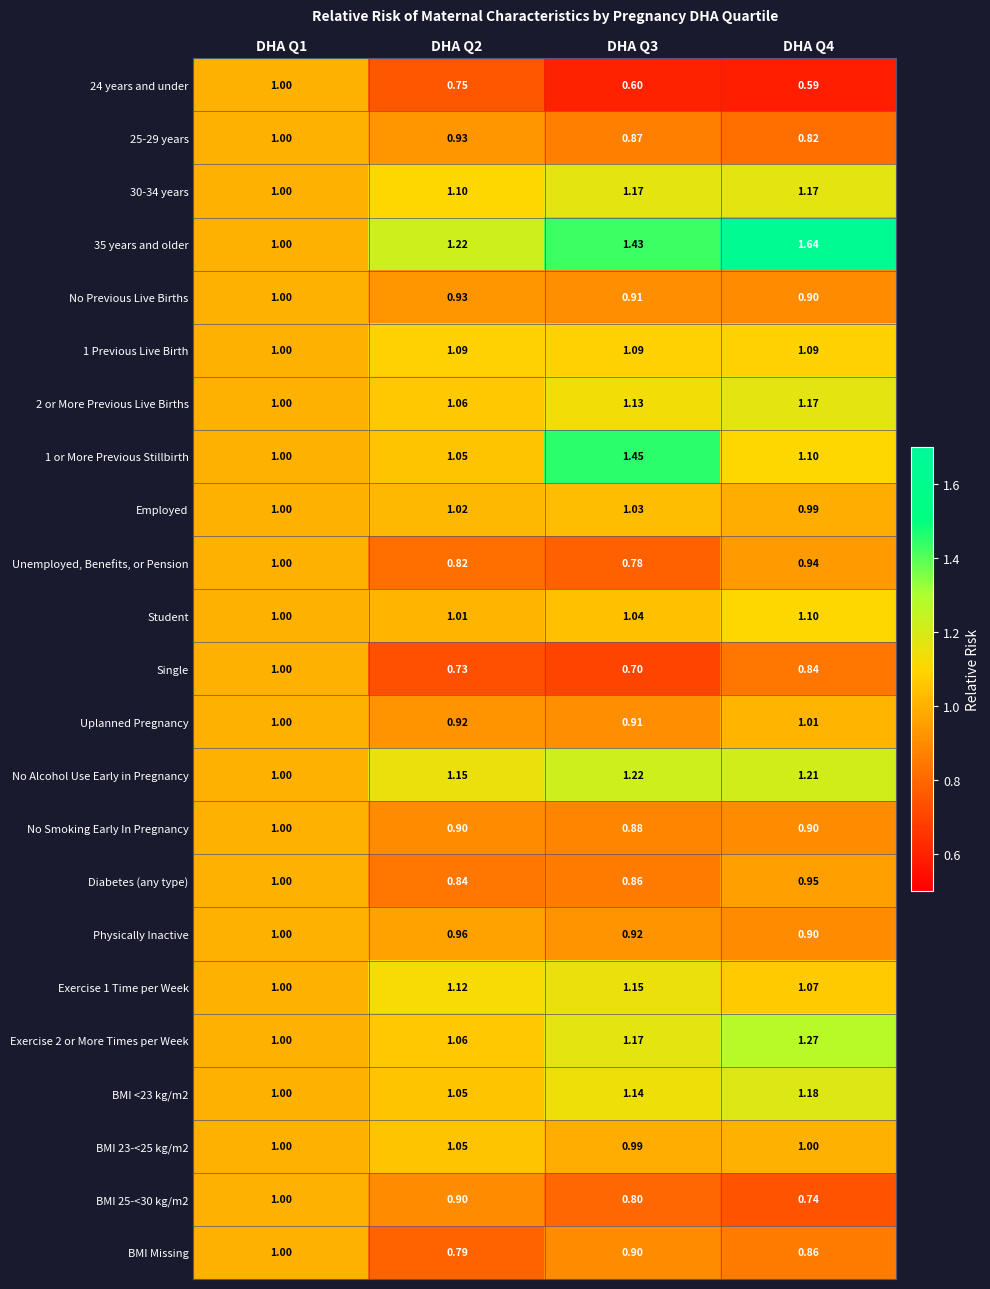

What is the total value across all series at DHA Q1?

23.0